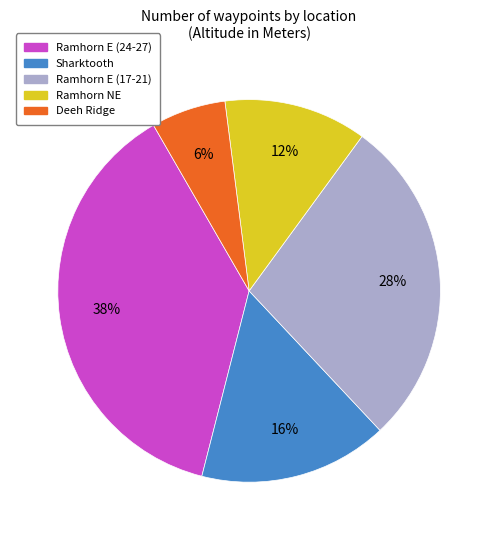

Is there any slice that represents more than half of the pie?

No